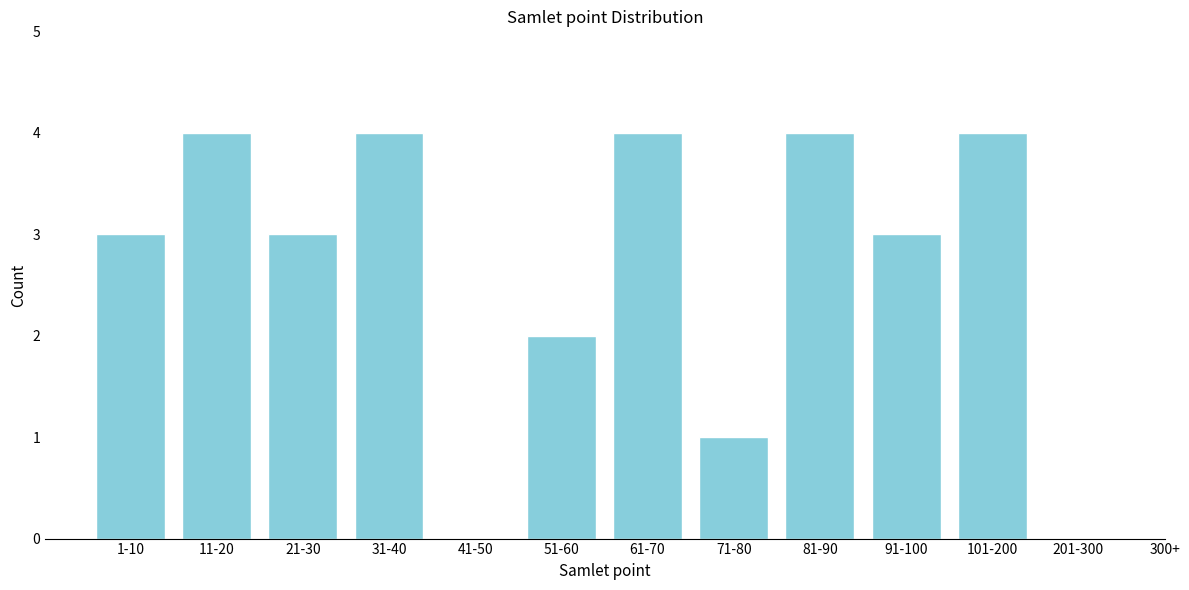

Reading left to right, transcribe all the data shown in this chart.

1-10=3	11-20=4	21-30=3	31-40=4	41-50=0	51-60=2	61-70=4	71-80=1	81-90=4	91-100=3	101-200=4	201-300=0